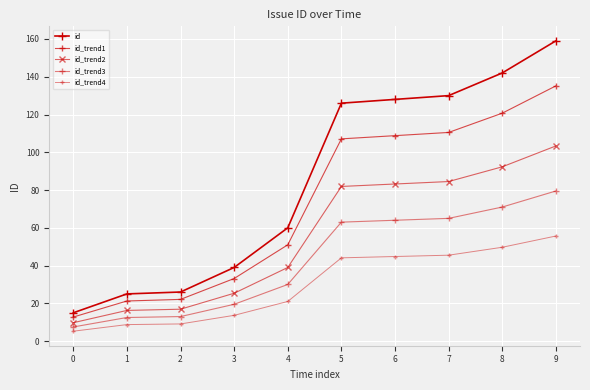

How many values in the id series are below 126?

5